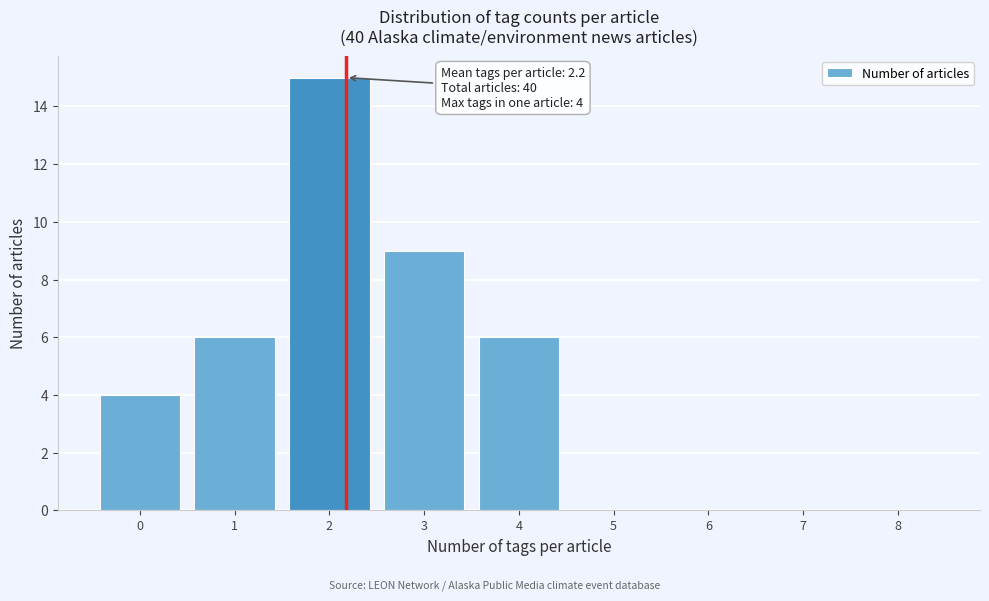

Over which range of the x-axis is the bar tallest?

1.5 to 2.5